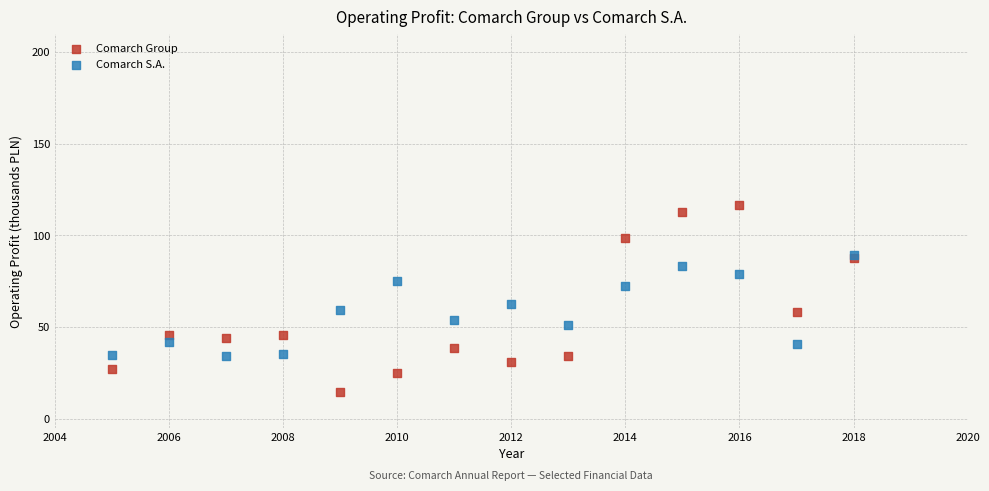

Which series contains the highest Y value?

Comarch Group